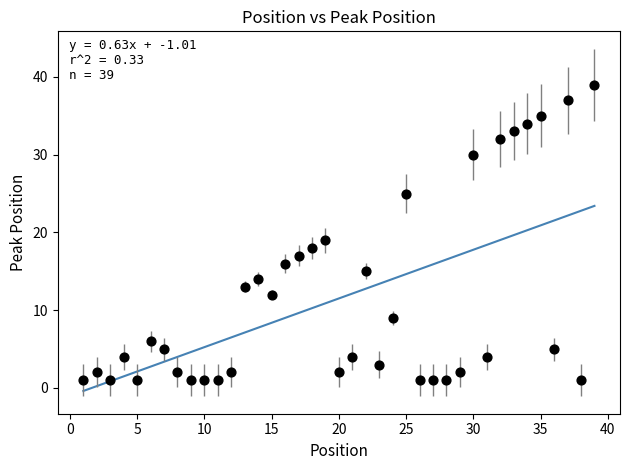

What Y value in the scatter plot is closest to 20?

19